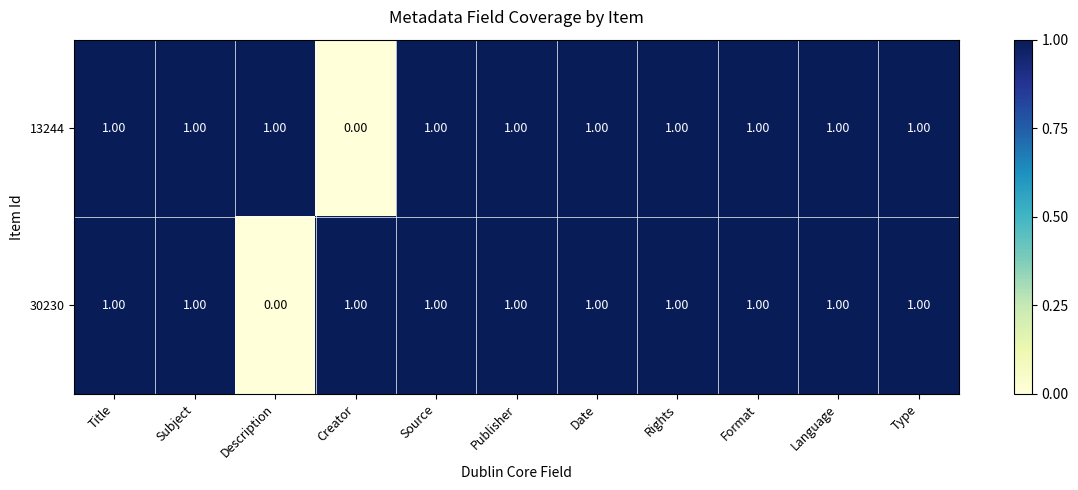

Where is 30230 nearest to the value 0?

Description